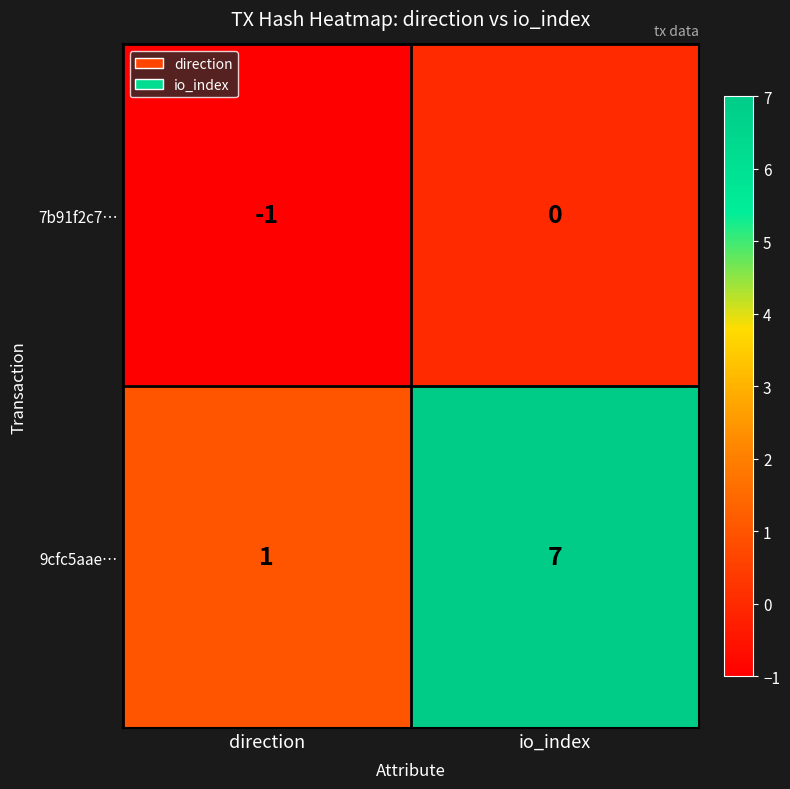

What is the spread (max minus min) of values at io_index?

7